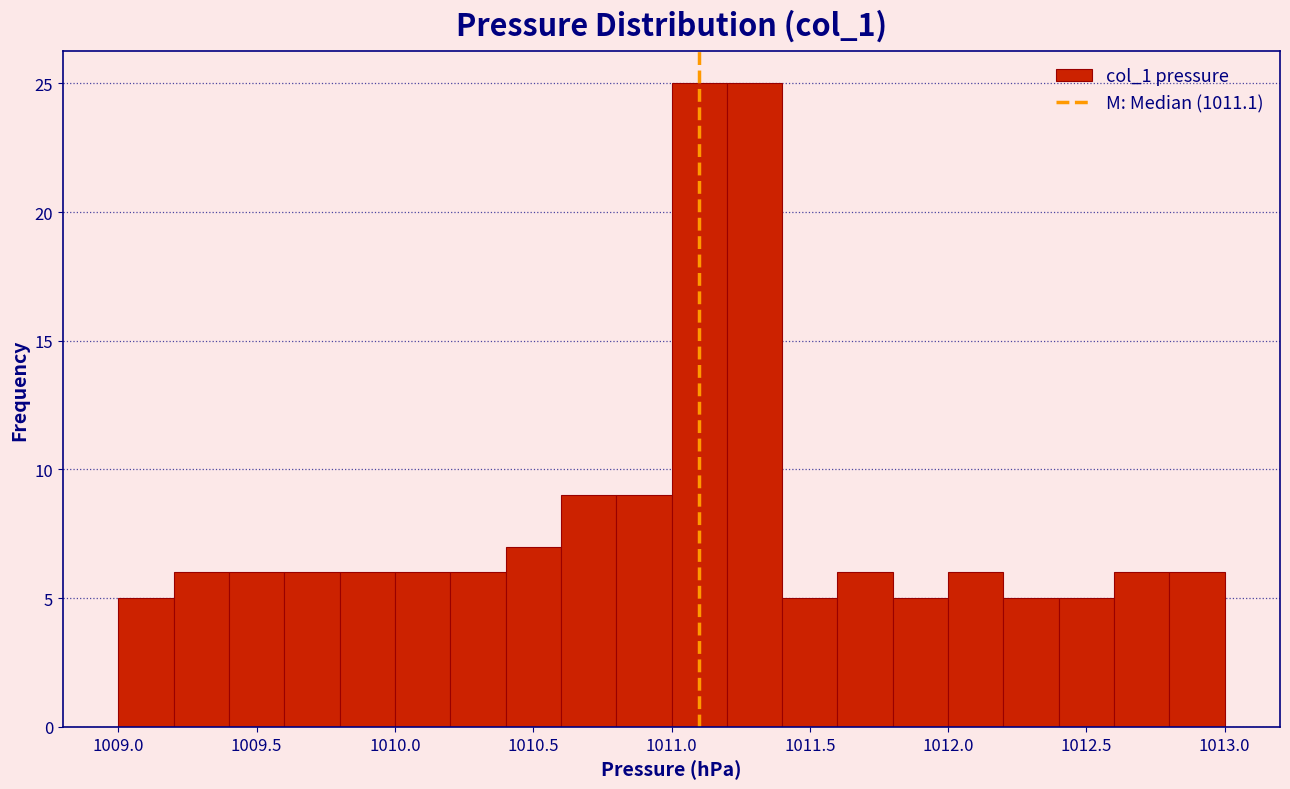

Reading left to right, list every bar in this chart as the range it spans on the x-axis followed by its height. The values are not printed on the chart, so give them approximately, as read against the axis.

1009.0 to 1009.2: 5
1009.2 to 1009.4: 6
1009.4 to 1009.6: 6
1009.6 to 1009.8: 6
1009.8 to 1010.0: 6
1010.0 to 1010.2: 6
1010.2 to 1010.4: 6
1010.4 to 1010.6: 7
1010.6 to 1010.8: 9
1010.8 to 1011.0: 9
1011.0 to 1011.2: 25
1011.2 to 1011.4: 25
1011.4 to 1011.6: 5
1011.6 to 1011.8: 6
1011.8 to 1012.0: 5
1012.0 to 1012.2: 6
1012.2 to 1012.4: 5
1012.4 to 1012.6: 5
1012.6 to 1012.8: 6
1012.8 to 1013.0: 6